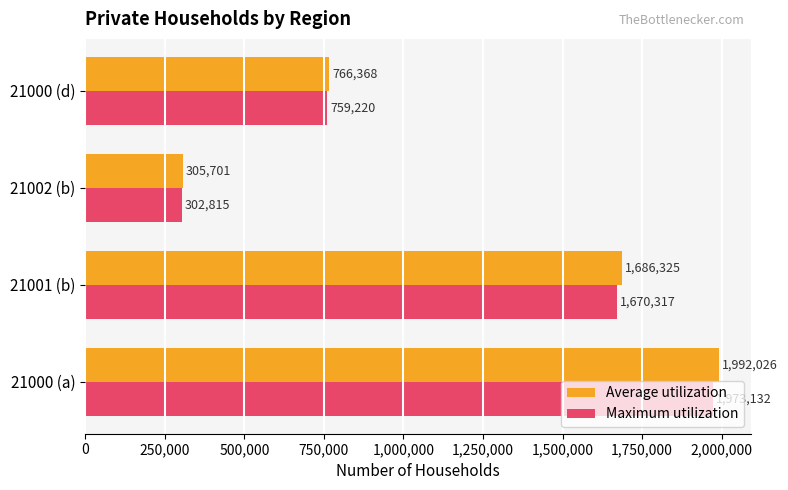

What is the total value across all series at 21000 (a)?

3965158